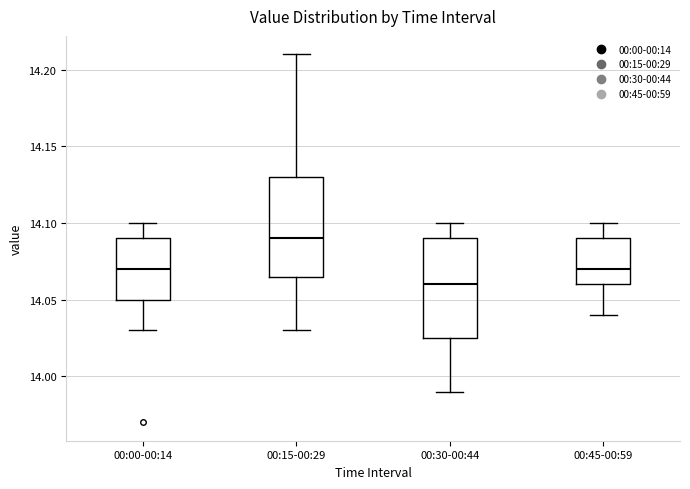

Which box has the highest median line?

00:15-00:29